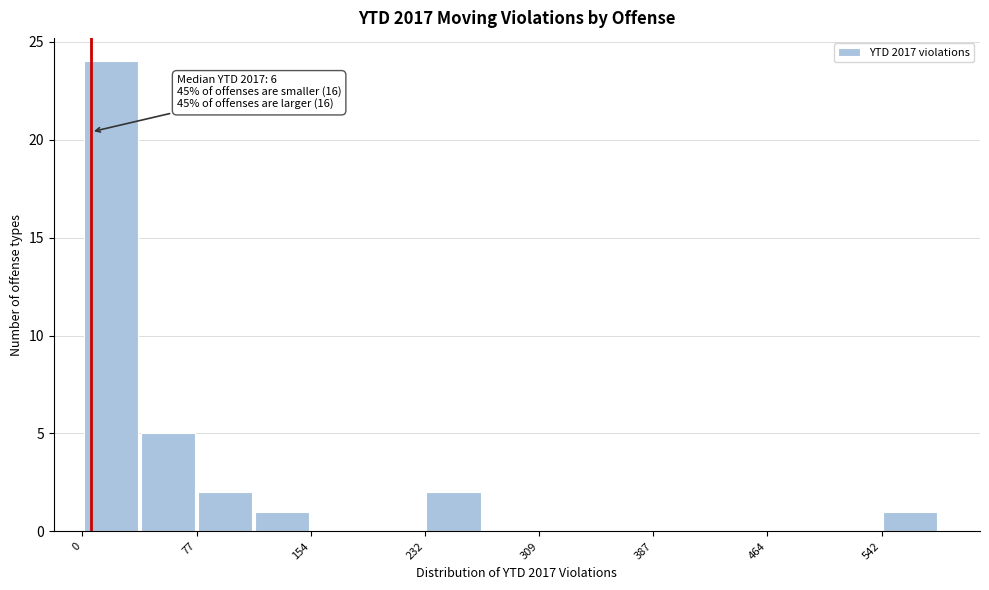

Read against the x-axis, roughly where is the centre of the tallest bar?

20